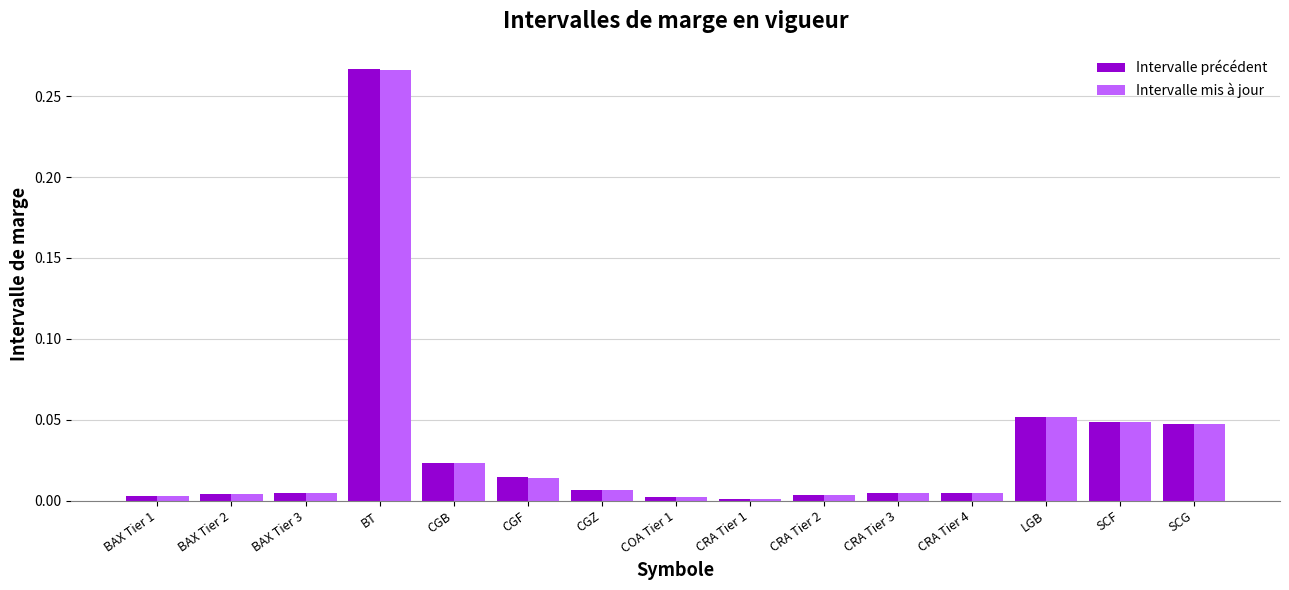

At which category is the sum across all series the highest?

BT